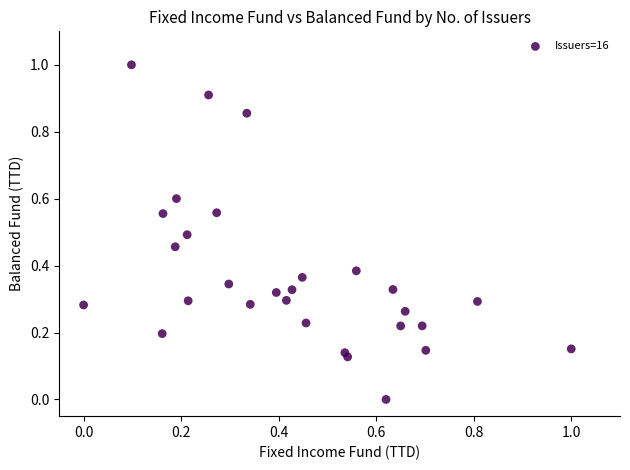

What is the range of X values (max minus min)?

1.0